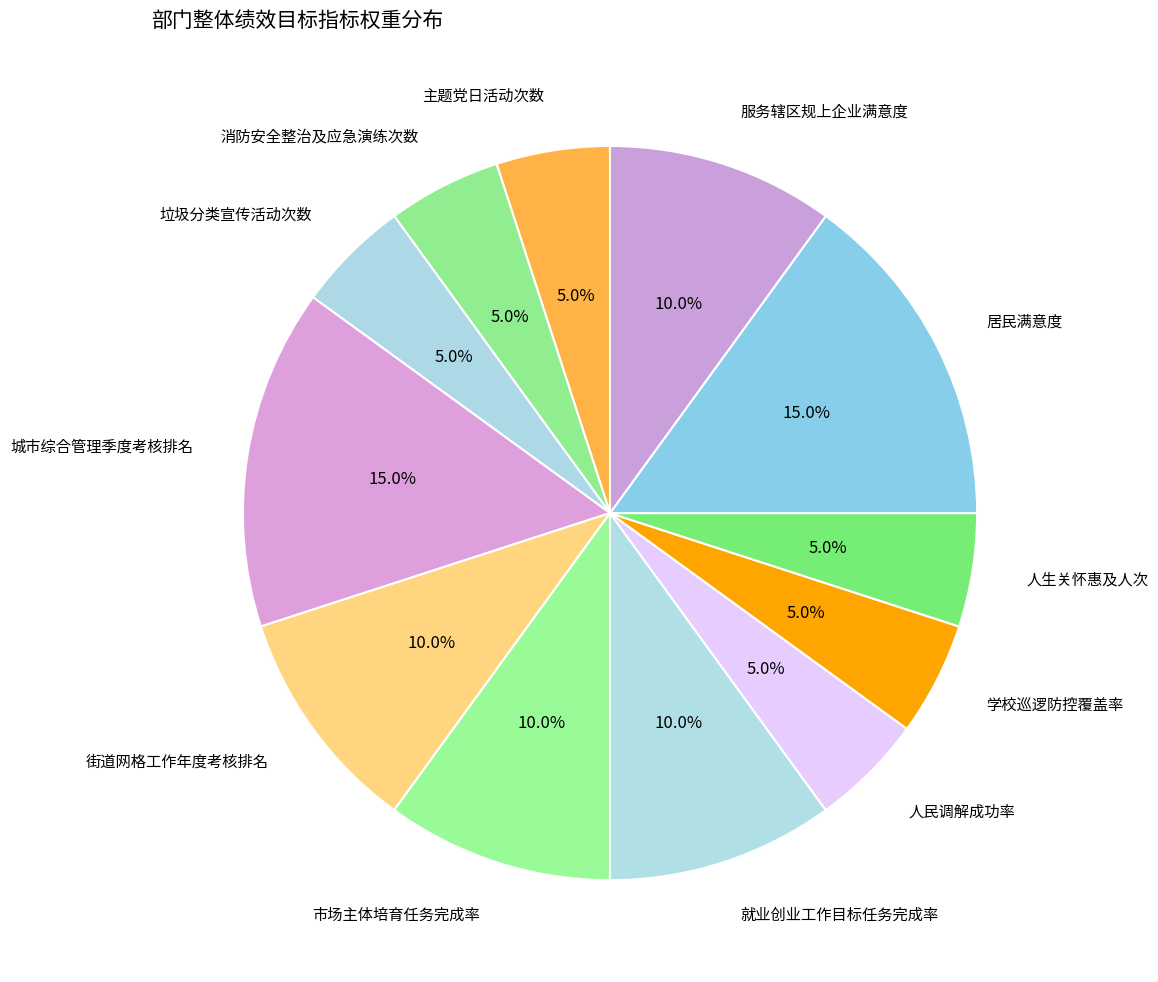

True or false: 消防安全整治及应急演练次数 accounts for 5% of the total.

True